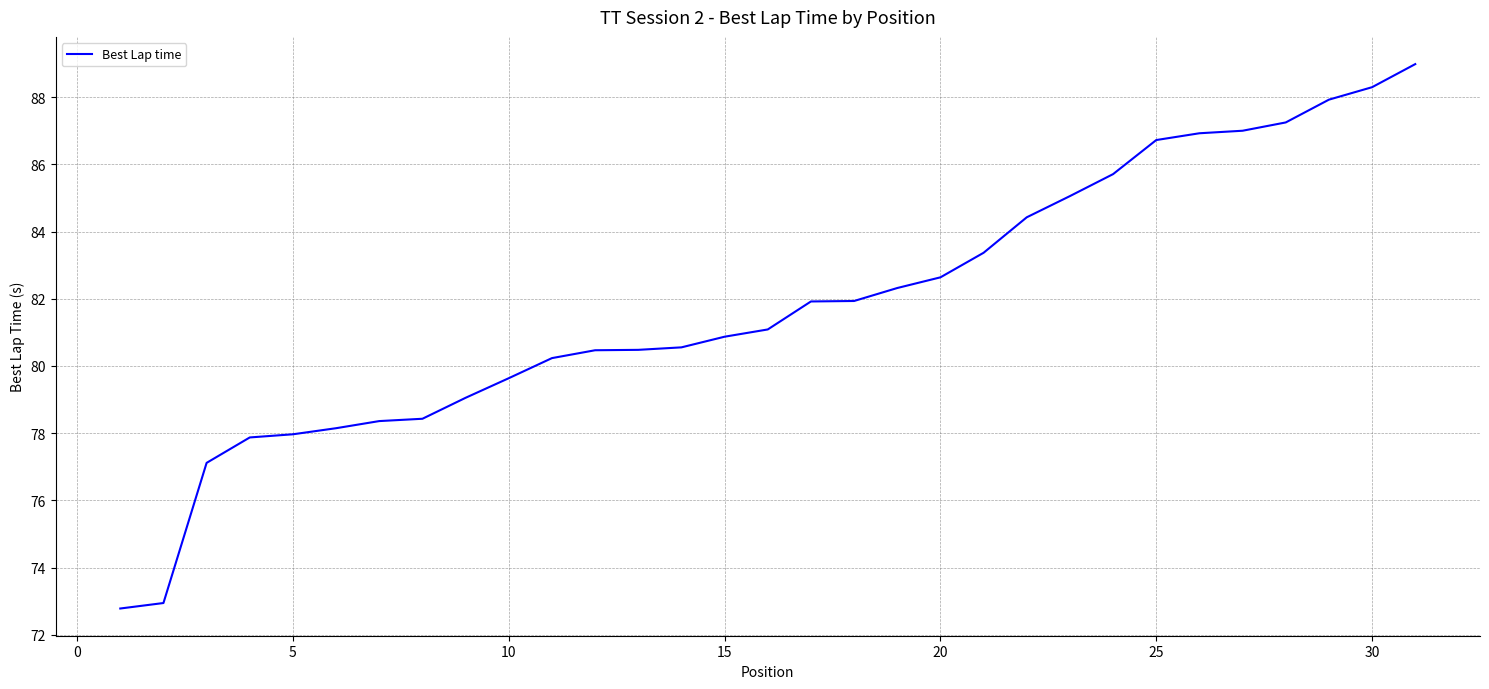

What is the greatest value displayed?

89.0